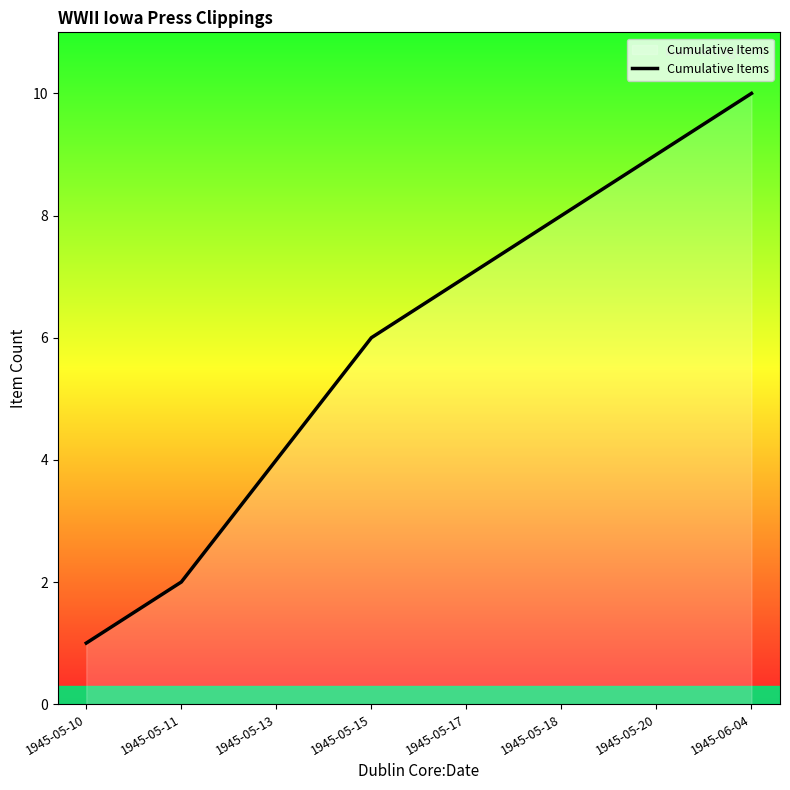

Reading right to left, transcribe all the data shown in this chart.

10	9	8	7	6	4	2	1